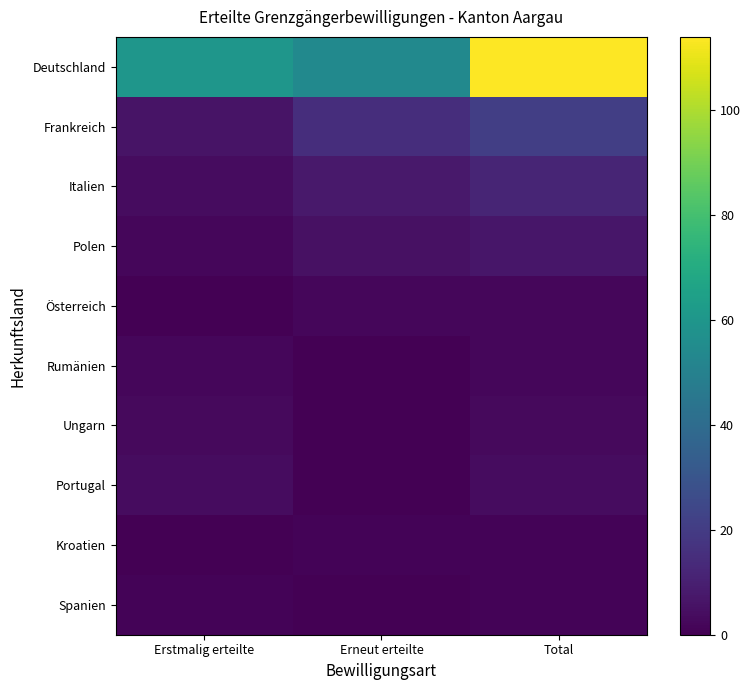

Count the number of categories in the chart.

3